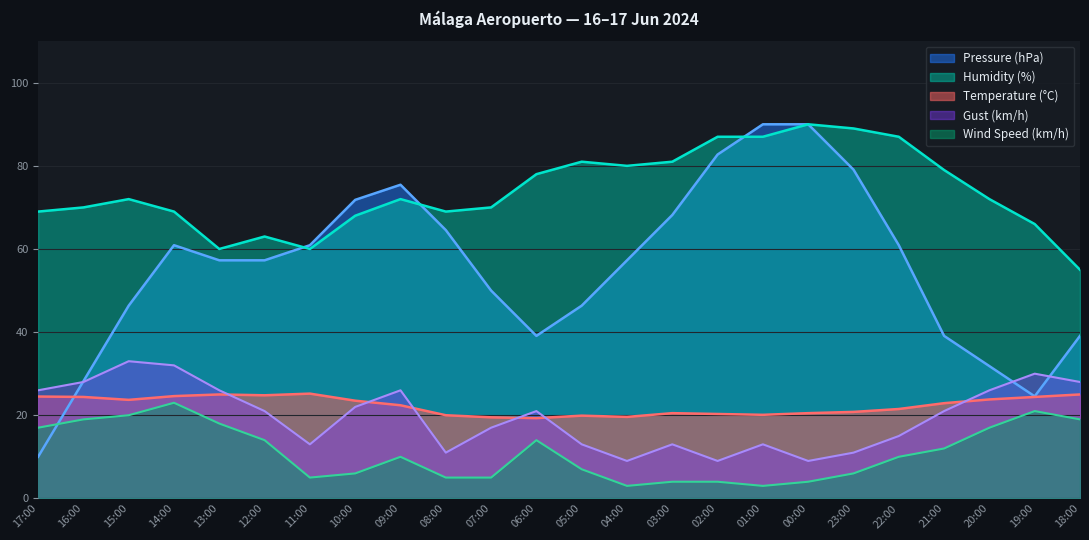

Which series has the largest total across all categories?

Humidity (%)